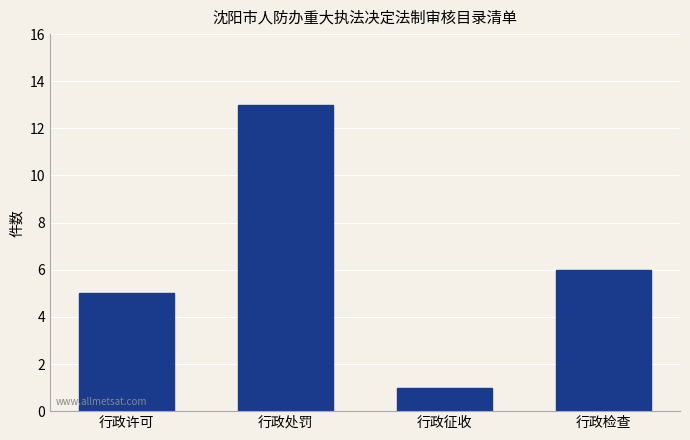

Reading left to right, what are all the values shown in this chart?

行政许可=5	行政处罚=13	行政征收=1	行政检查=6